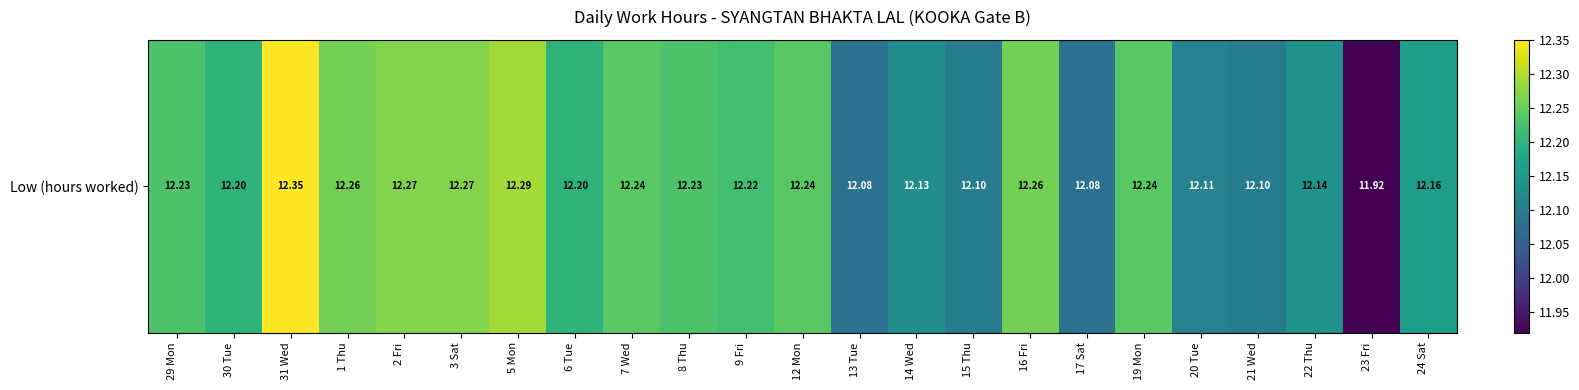

What is the average value?

12.2